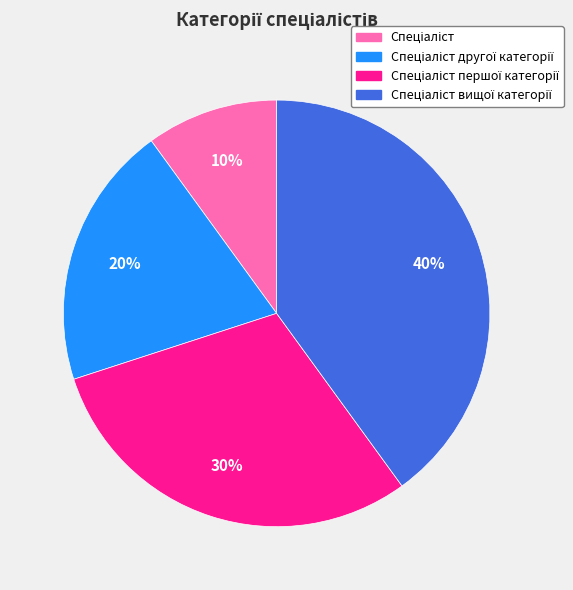

Does any single category account for the majority?

No